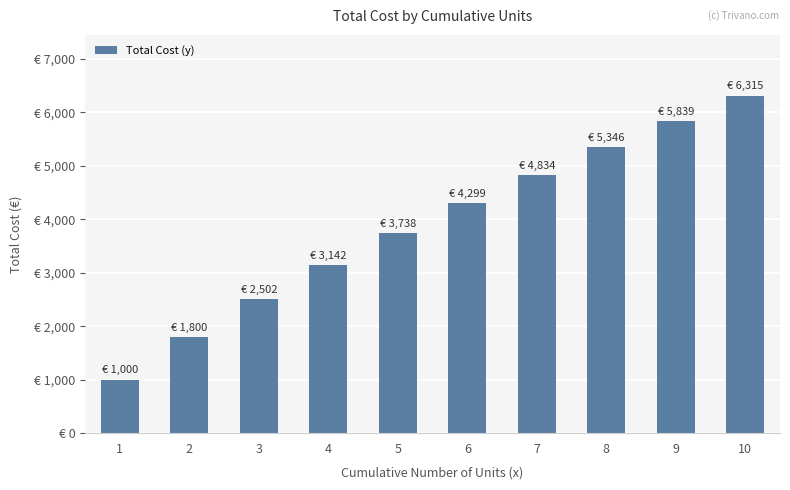

How many values are below 4299?

5